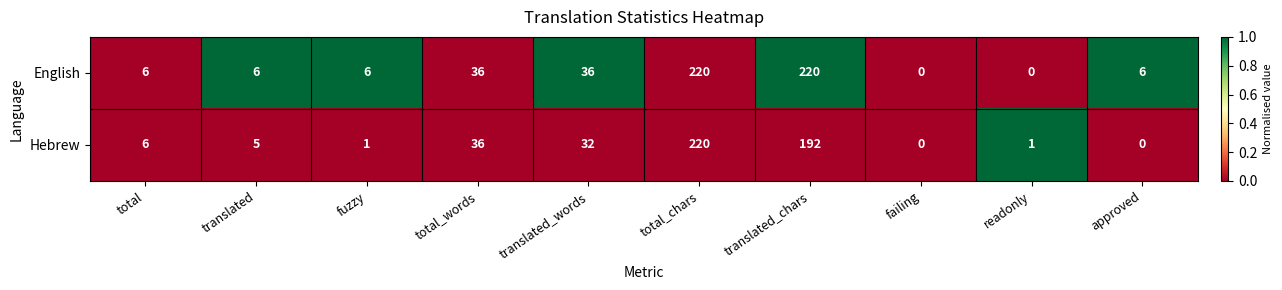

What is the approximate value of Hebrew at translated?

5